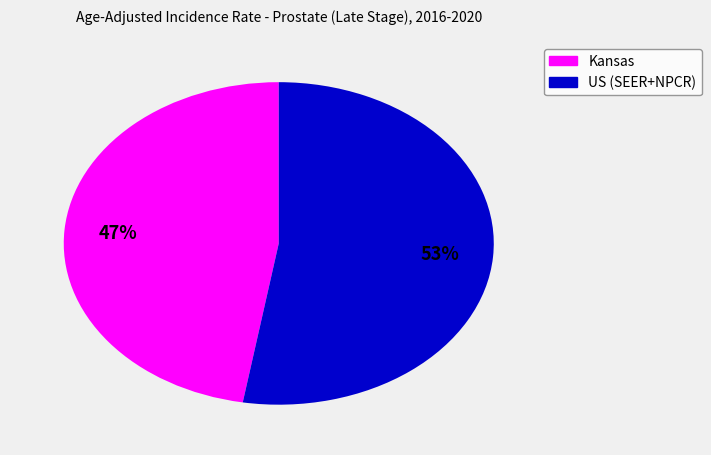

Between Kansas and US (SEER+NPCR), which is larger?

US (SEER+NPCR)